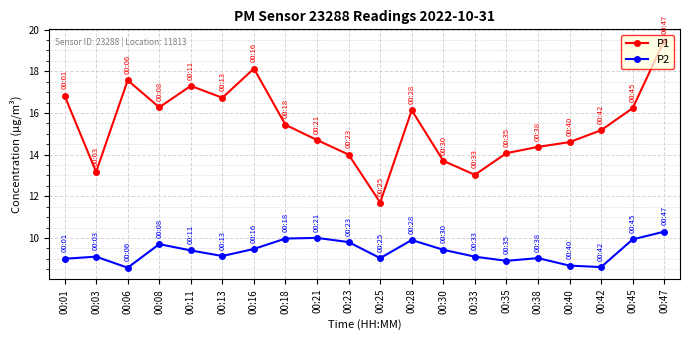

True or false: P1 has more than 2 interior local peaks.

True